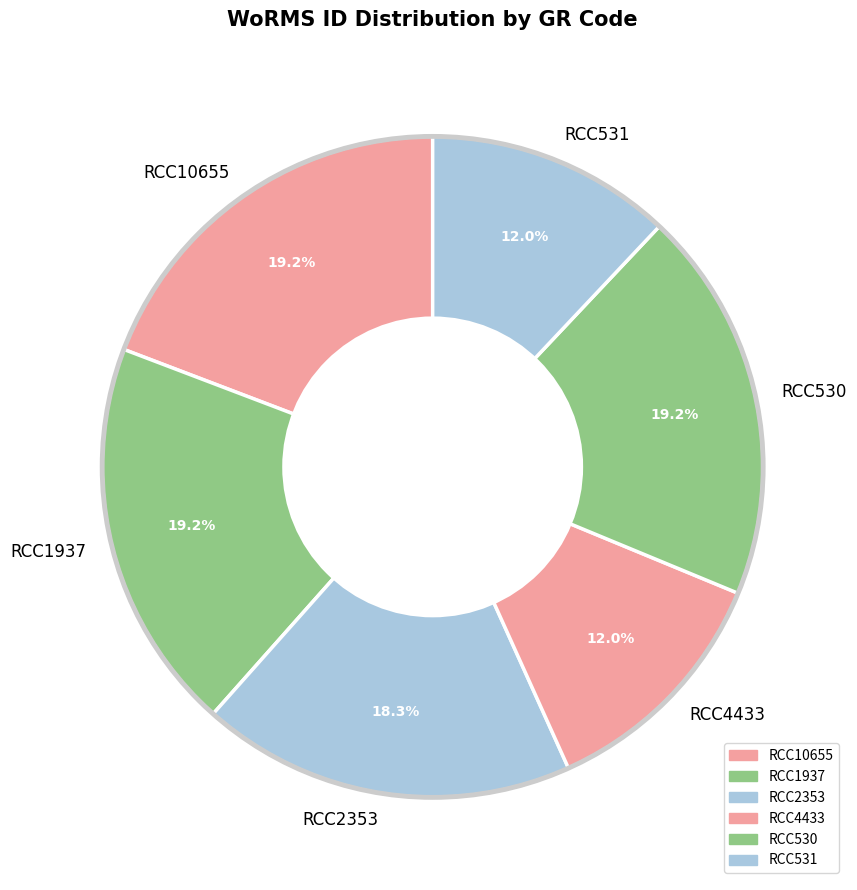

What percentage is the RCC2353 slice, to the nearest percent?

18%